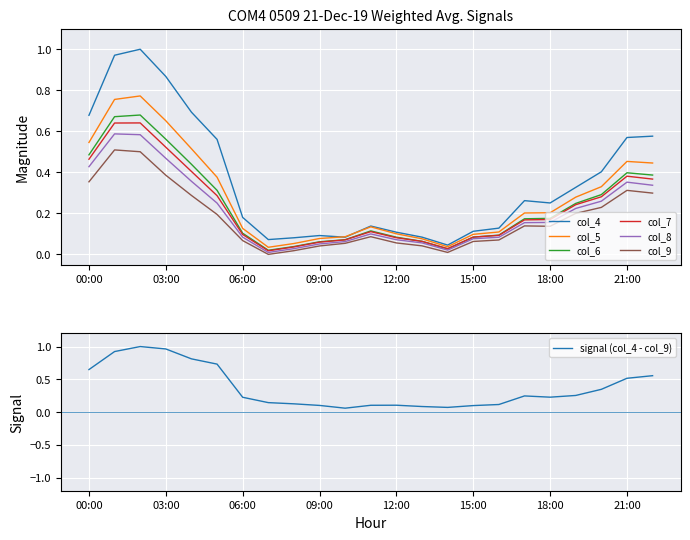

True or false: col_6 and col_8 intersect in this chart.

False